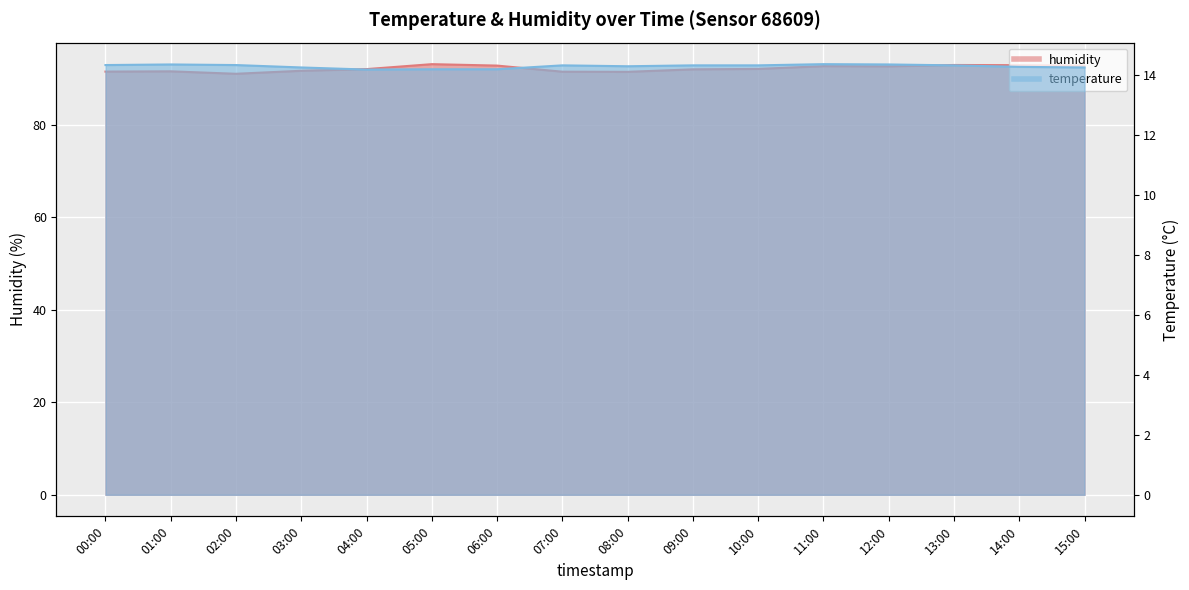

What is the label of the 4th point from the left?

03:00